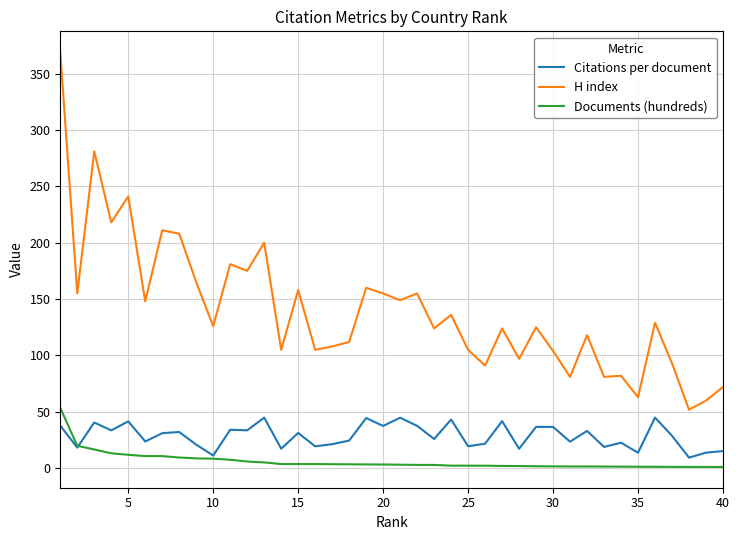

How many series are shown in this chart?

3